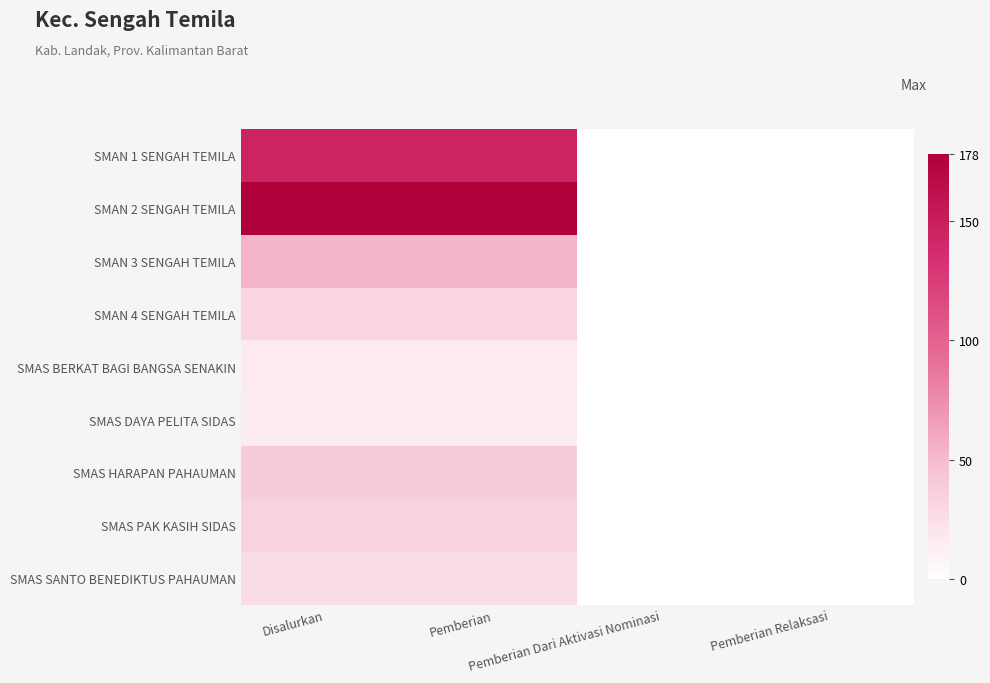

At how many categories does at least one series exceed 95?

2